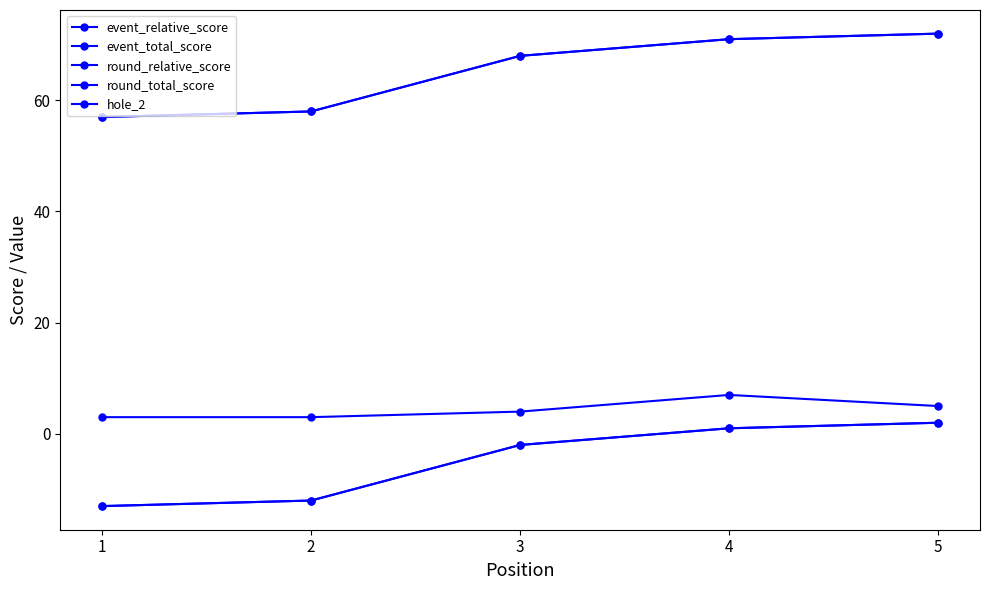

What is the average value of the round_total_score series?

65